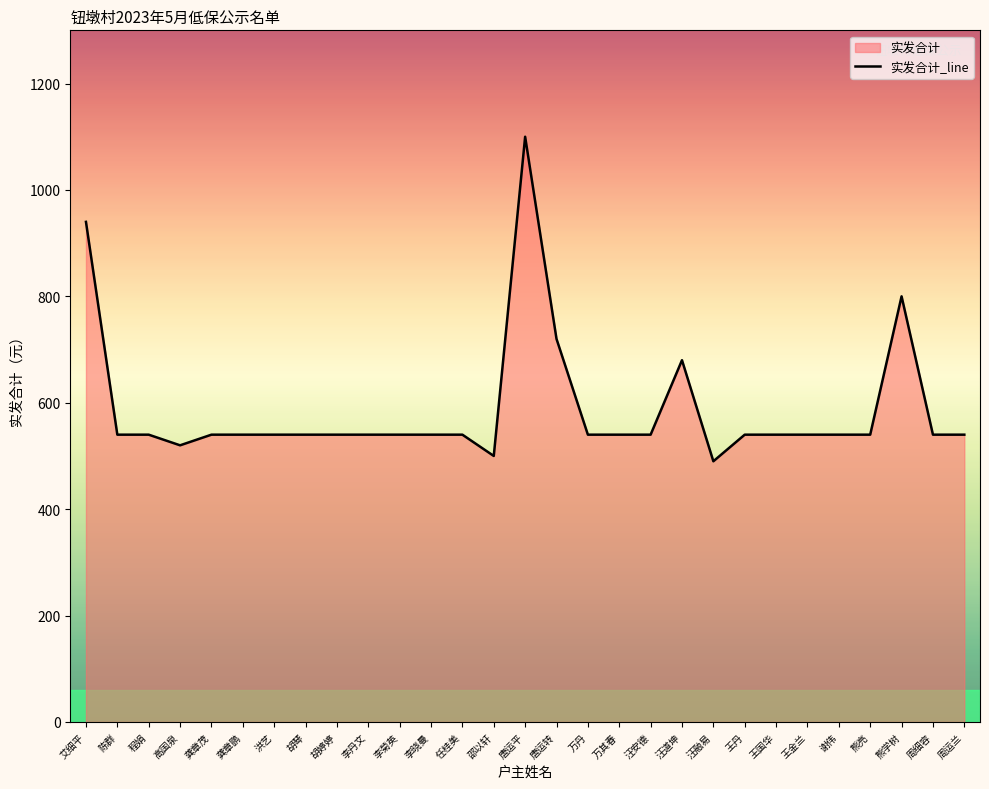

What is the smallest value displayed?

490